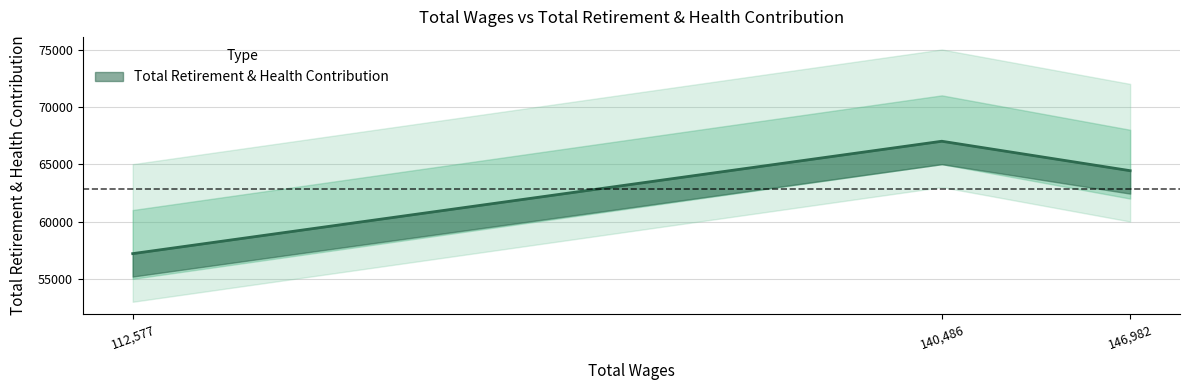

Rank the categories by value from lowest to highest.

112577.0, 146982.0, 140486.0